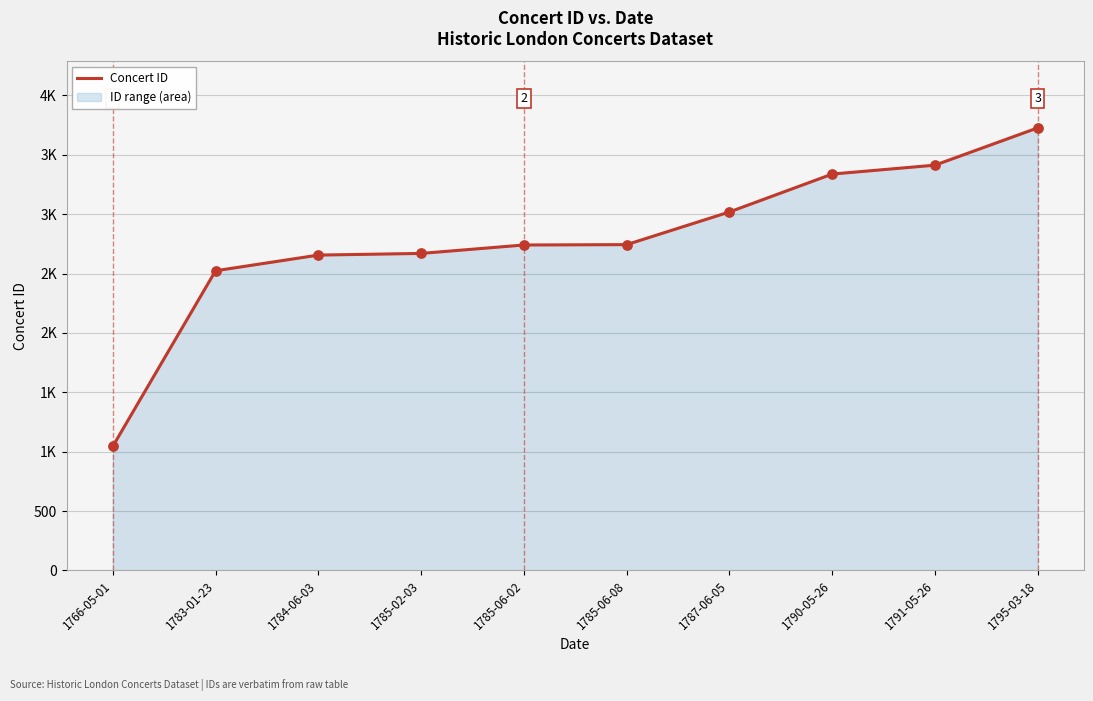

Approximately how many times larger is the value at 1785-02-03 compared to 1785-06-02?

1.0